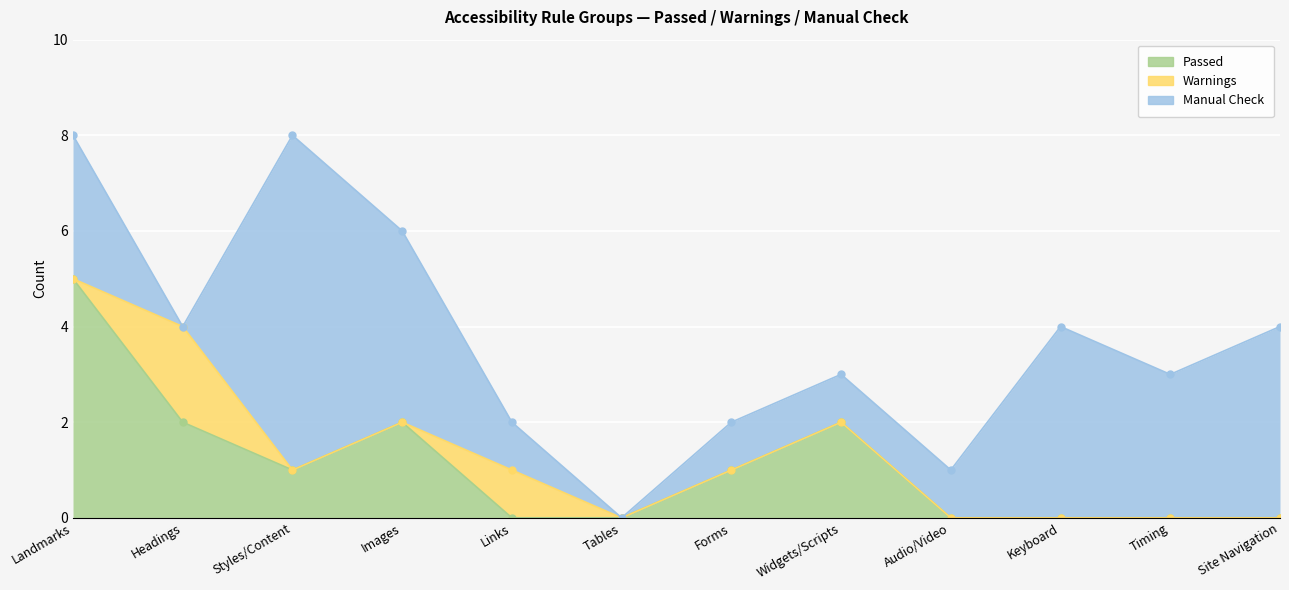

True or false: Manual Check has more than 0 interior local peaks.

True